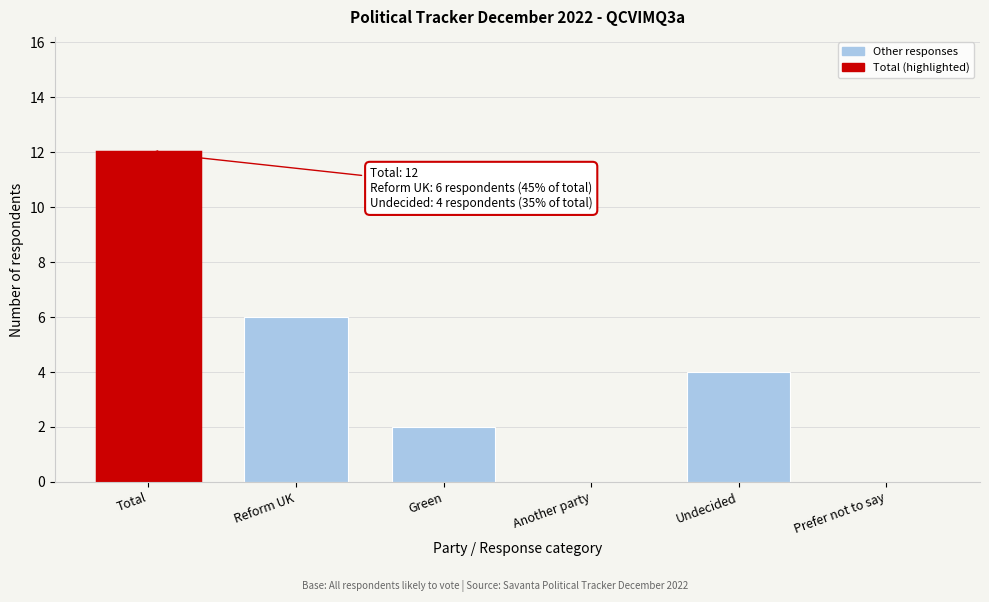

Reading left to right, transcribe all the data shown in this chart.

Total=12	Reform UK=6	Green=2	Another party=0	Undecided=4	Prefer not to say=0